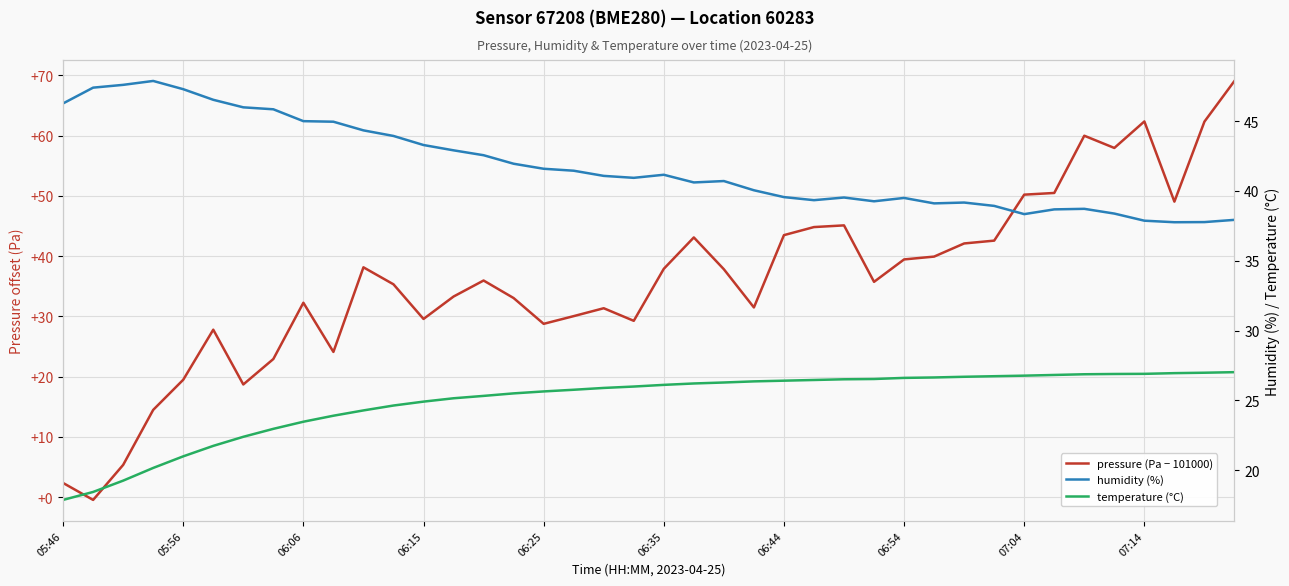

The pressure (Pa − 101000) series shows 33.3 at 13. True or false?

True